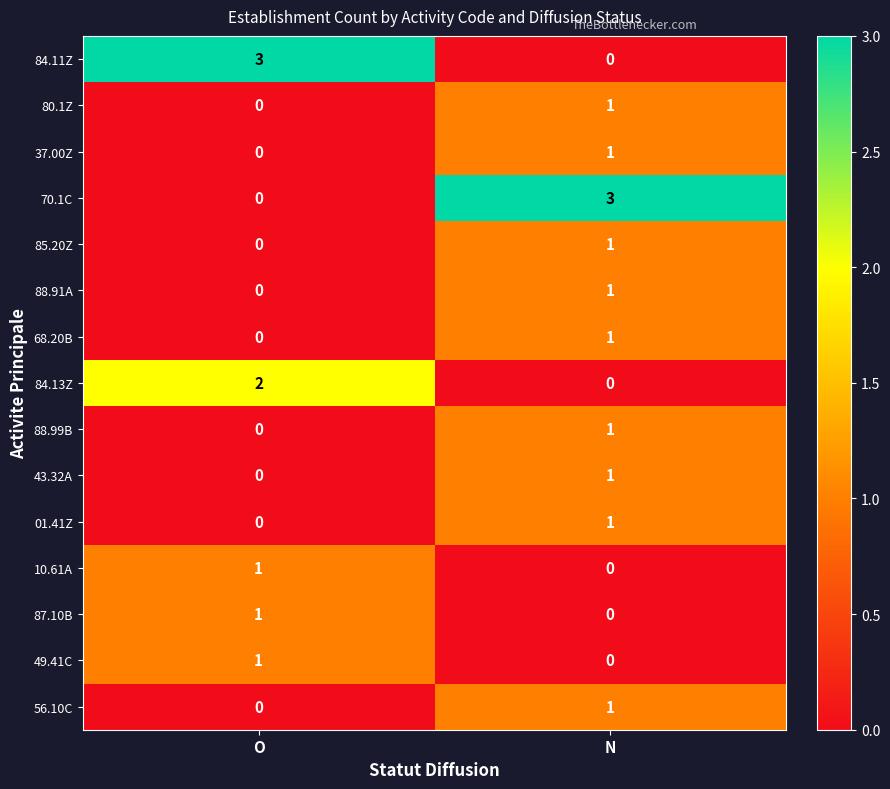

What is the difference between the highest and lowest values at N?

3